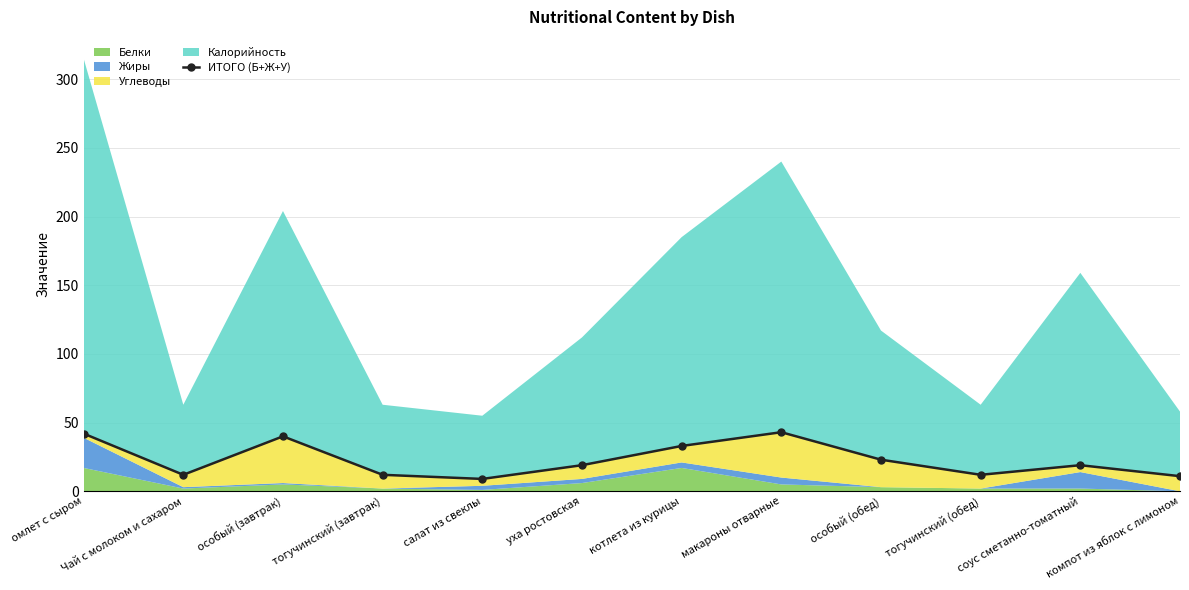

Reading left to right, what are all the values shown in this chart?

42	12	40	12	9	19	33	43	23	12	19	11